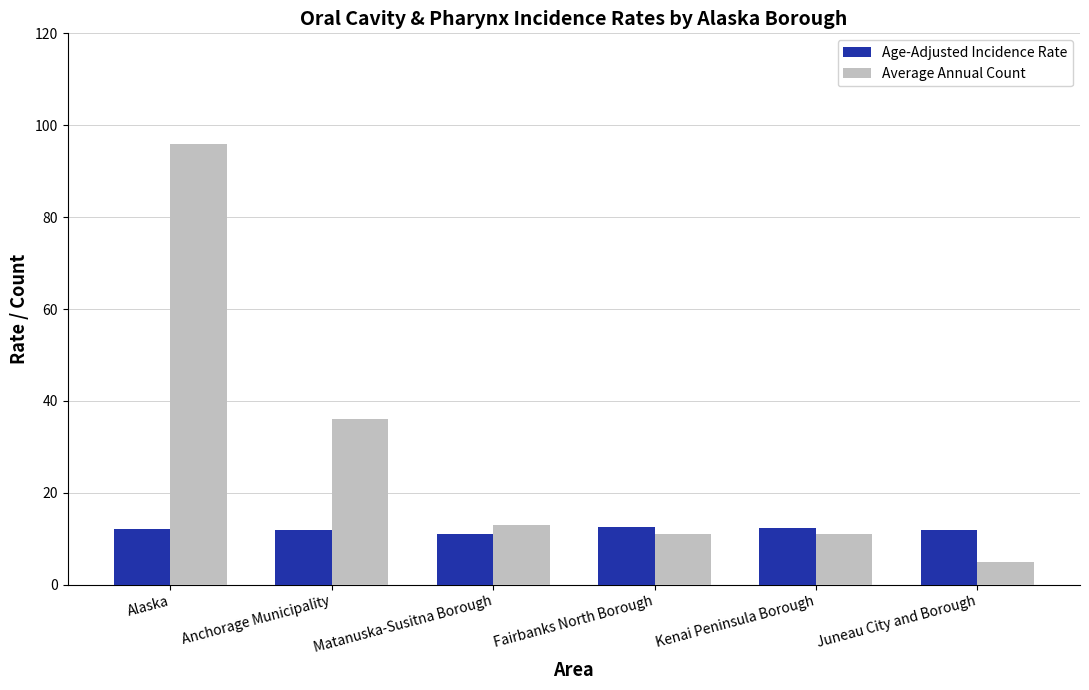

Is it true that Average Annual Count equals 5.6 at Kenai Peninsula Borough?

False